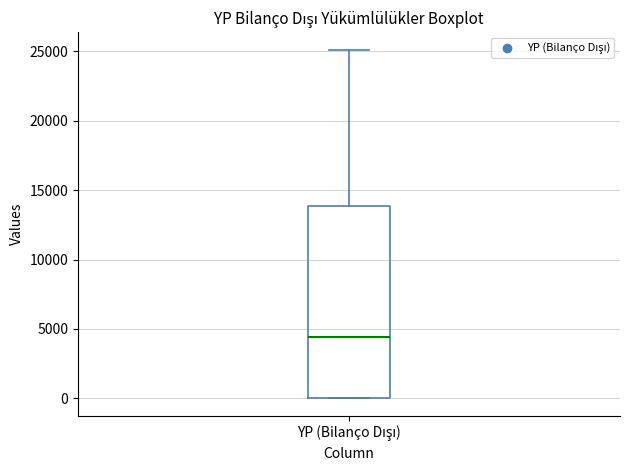

Read this box plot against the y-axis: the position of the median line, the range covered by the box, and the ends of both whiskers. The values are not printed on the chart, so give them approximately, as read against the axis.

median 4500, box 0 to 14000, whiskers 0 to 25000